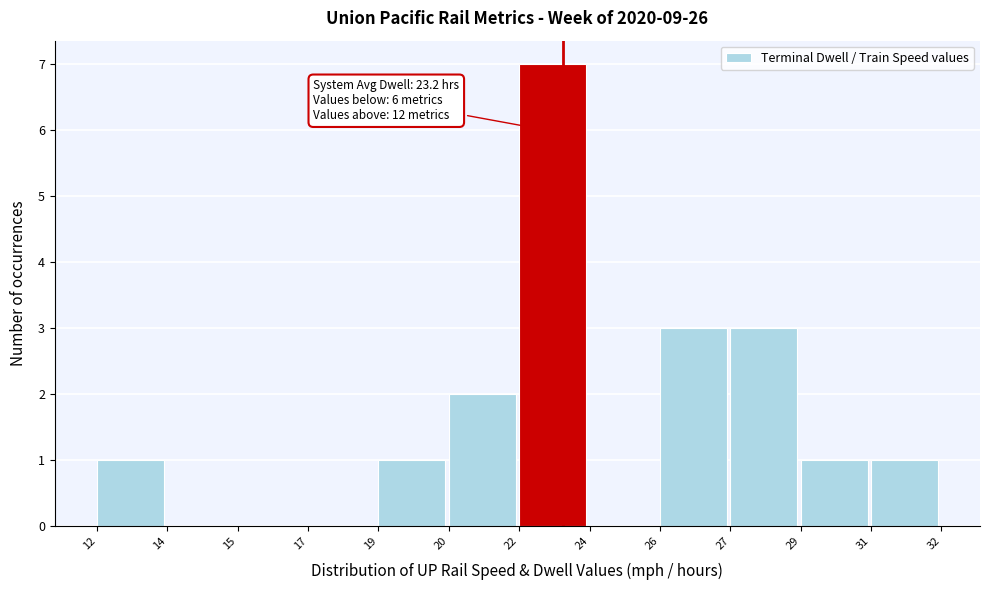

Reading left to right, what are all the values shown in this chart?

12=1	14=0	15=0	17=0	19=1	20=2	22=7	24=0	26=3	27=3	29=1	31=1